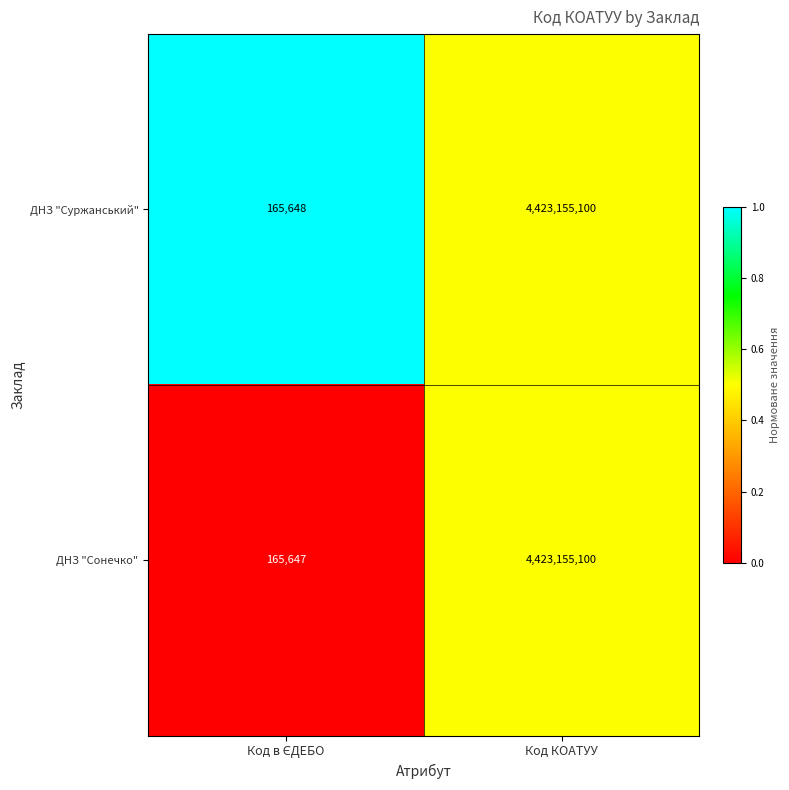

What is the greatest value displayed?

4423155100